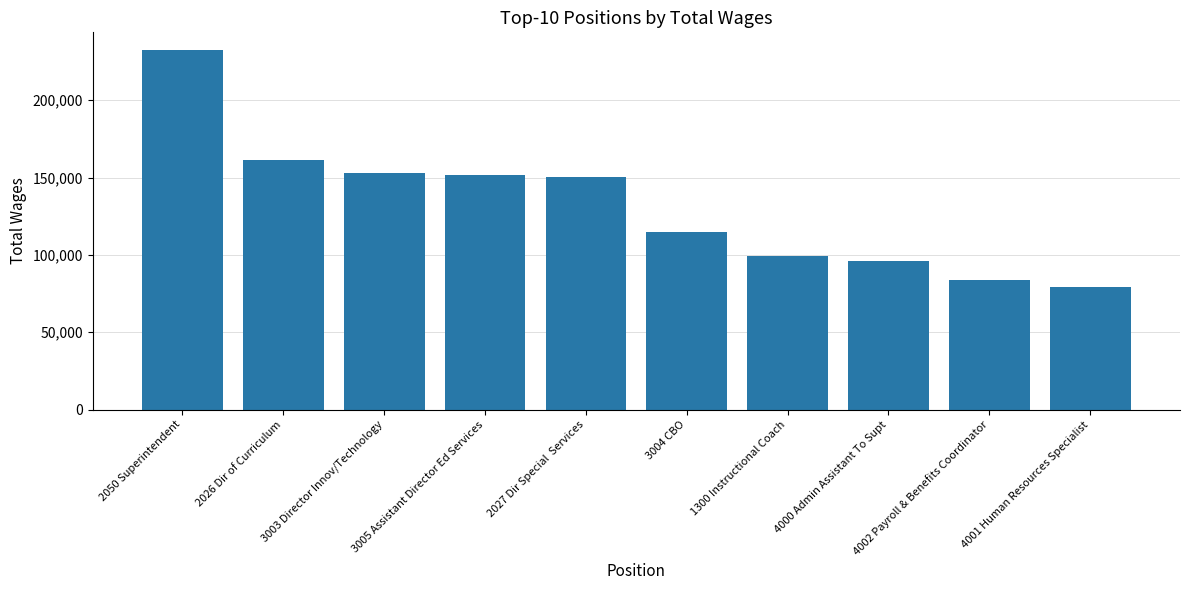

What is the value of the 6th bar from the left?

114499